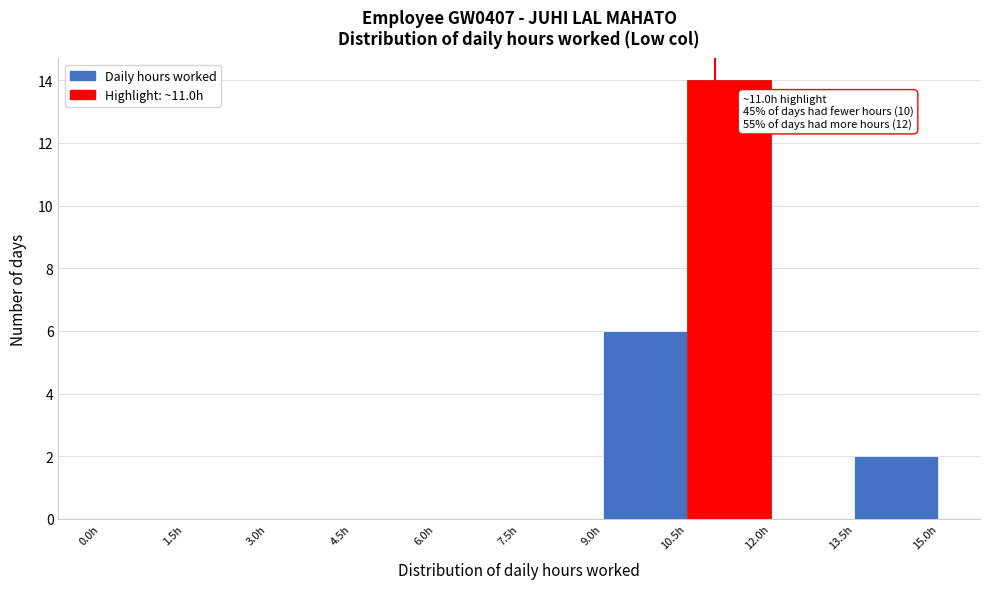

Over which range of the x-axis is the bar tallest?

10.5 to 12.0